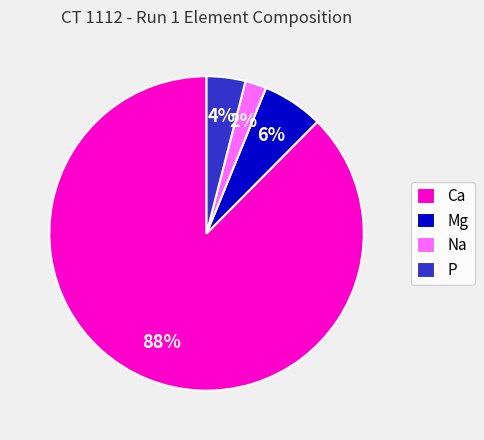

True or false: Mg accounts for 6% of the total.

True